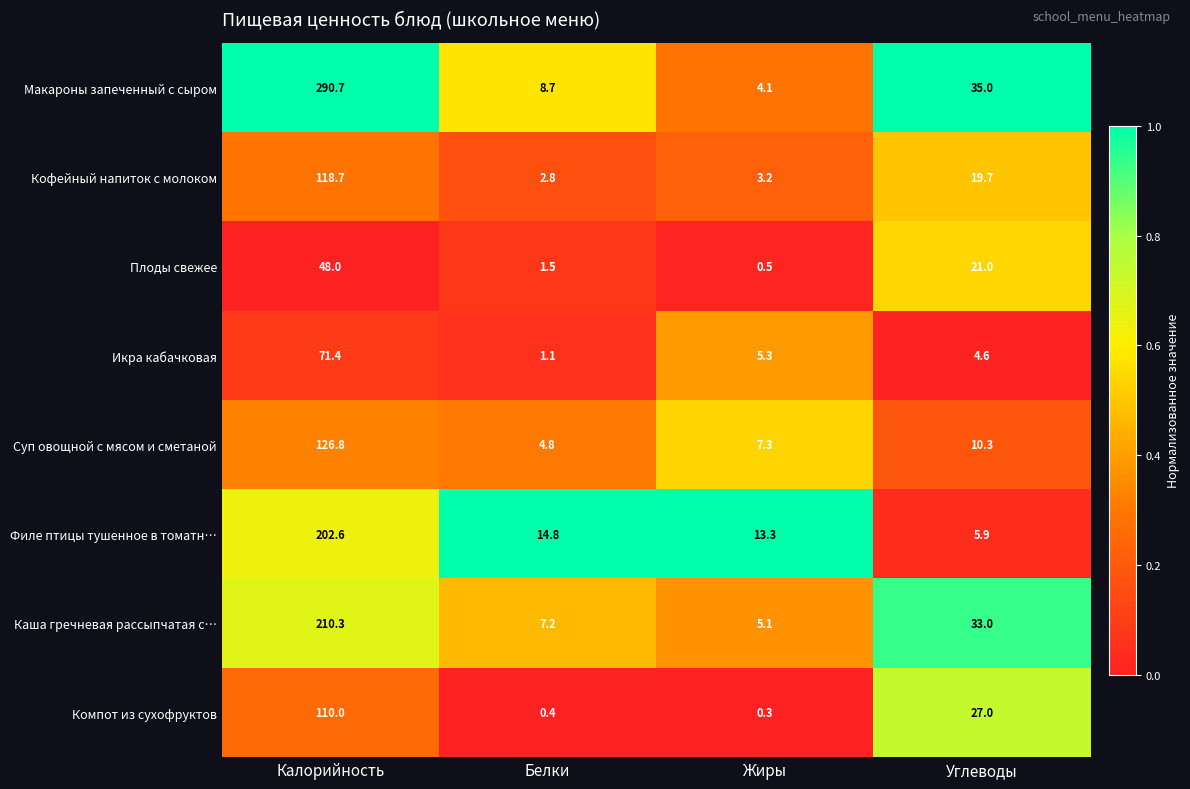

Is it true that Макароны запеченный с сыром equals 19.5 at Углеводы?

False